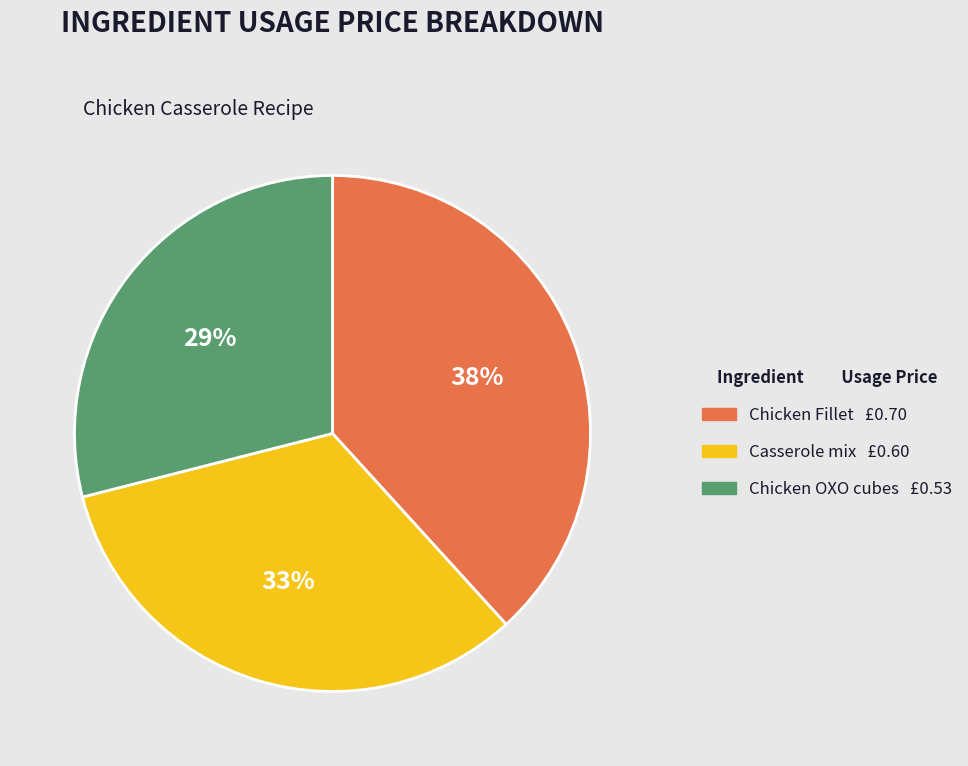

Count the number of slices in the pie.

3